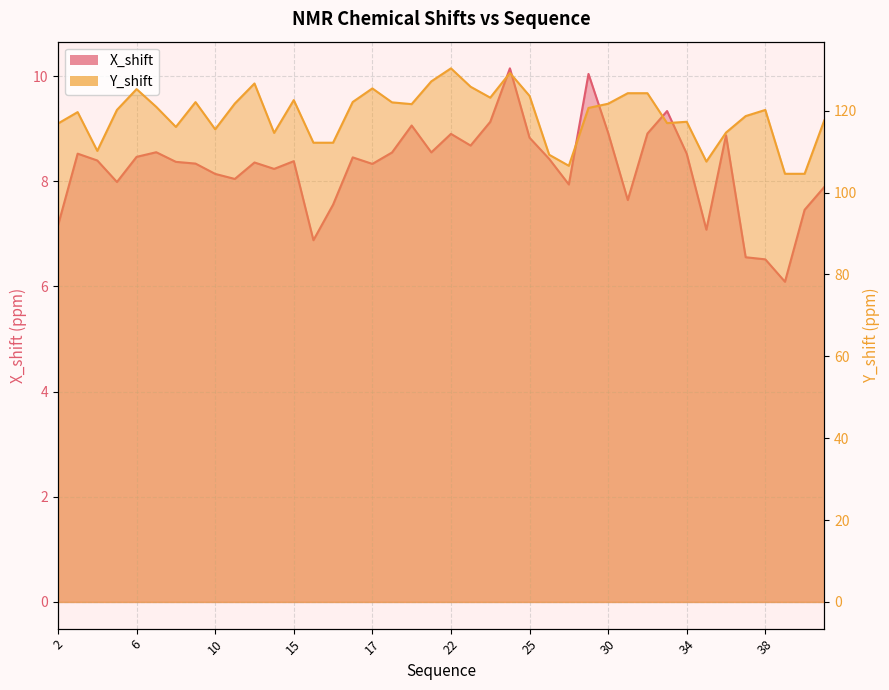

How many data points does each series have?

40